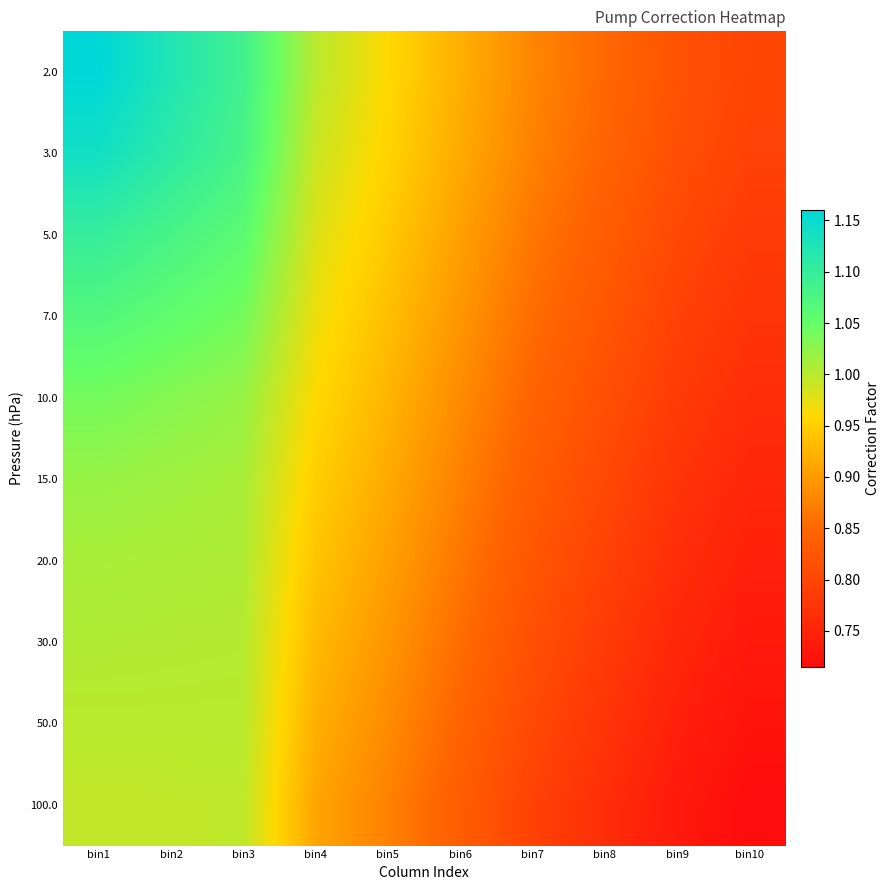

At how many categories does at least one series exceed 0?

10